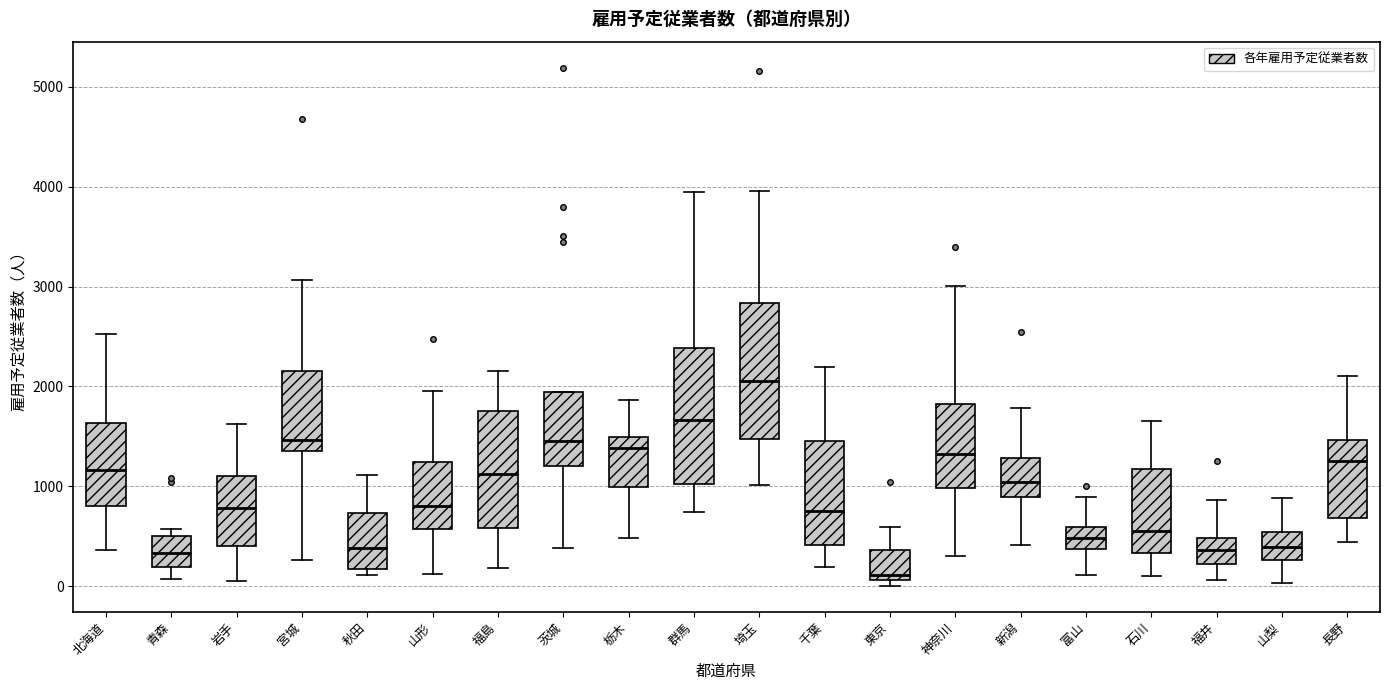

Reading left to right, read every box against the y-axis: the position of its median line, the range the box covers, and the ends of its whiskers. The values are not printed on the chart, so give them approximately, as read against the axis.

北海道: median 1200, box 800 to 1600, whiskers 400 to 2500
青森: median 300, box 200 to 500, whiskers 100 to 600
岩手: median 800, box 400 to 1100, whiskers 100 to 1600
宮城: median 1500, box 1400 to 2200, whiskers 300 to 3100
秋田: median 400, box 200 to 700, whiskers 100 to 1100
山形: median 800, box 600 to 1200, whiskers 100 to 2000
福島: median 1100, box 600 to 1800, whiskers 200 to 2200
茨城: median 1500, box 1200 to 1900, whiskers 400 to 1900
栃木: median 1400, box 1000 to 1500, whiskers 500 to 1900
群馬: median 1700, box 1000 to 2400, whiskers 700 to 4000
埼玉: median 2100, box 1500 to 2800, whiskers 1000 to 4000
千葉: median 800, box 400 to 1400, whiskers 200 to 2200
東京: median 100 (just above the box's lower edge), box 100 to 400, whiskers 0 to 600
神奈川: median 1300, box 1000 to 1800, whiskers 300 to 3000
新潟: median 1000, box 900 to 1300, whiskers 400 to 1800
富山: median 500, box 400 to 600, whiskers 100 to 900
石川: median 500, box 300 to 1200, whiskers 100 to 1700
福井: median 400, box 200 to 500, whiskers 100 to 900
山梨: median 400, box 300 to 500, whiskers 0 to 900
長野: median 1300, box 700 to 1500, whiskers 400 to 2100